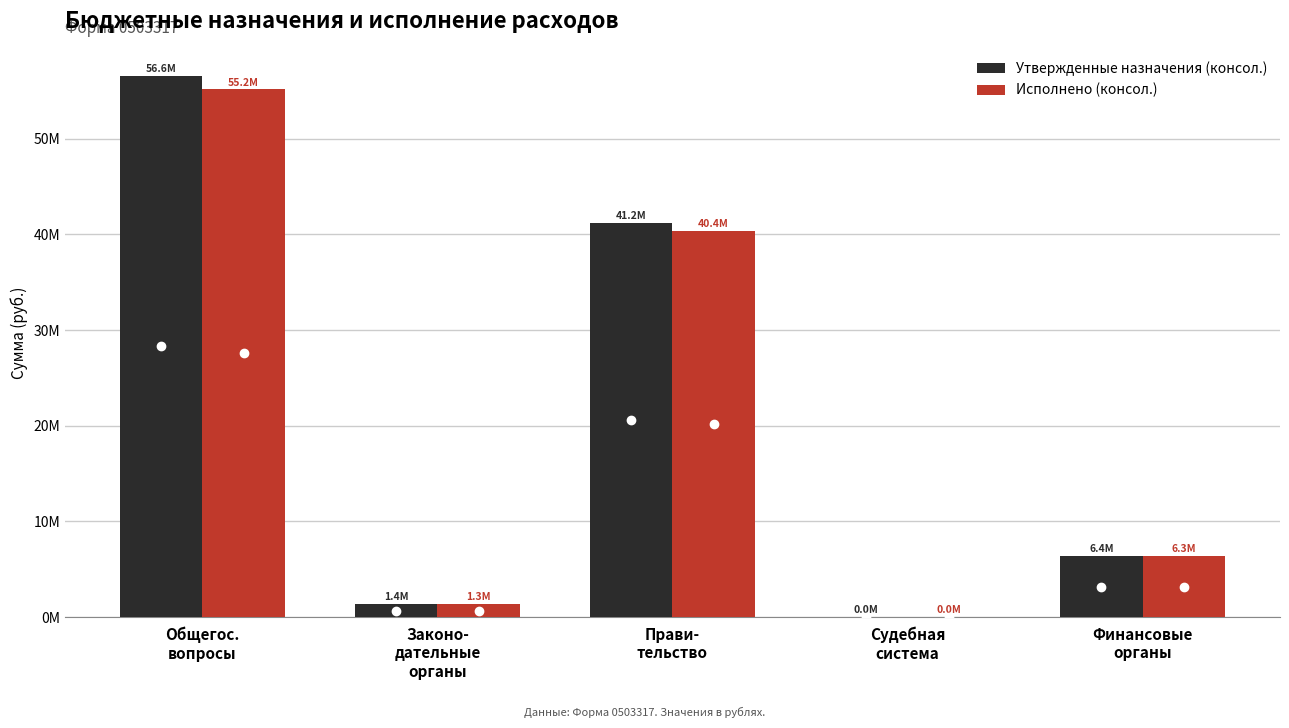

The value of Исполнено (консол.) at Общегос.
вопросы is 55163552.4. True or false?

True